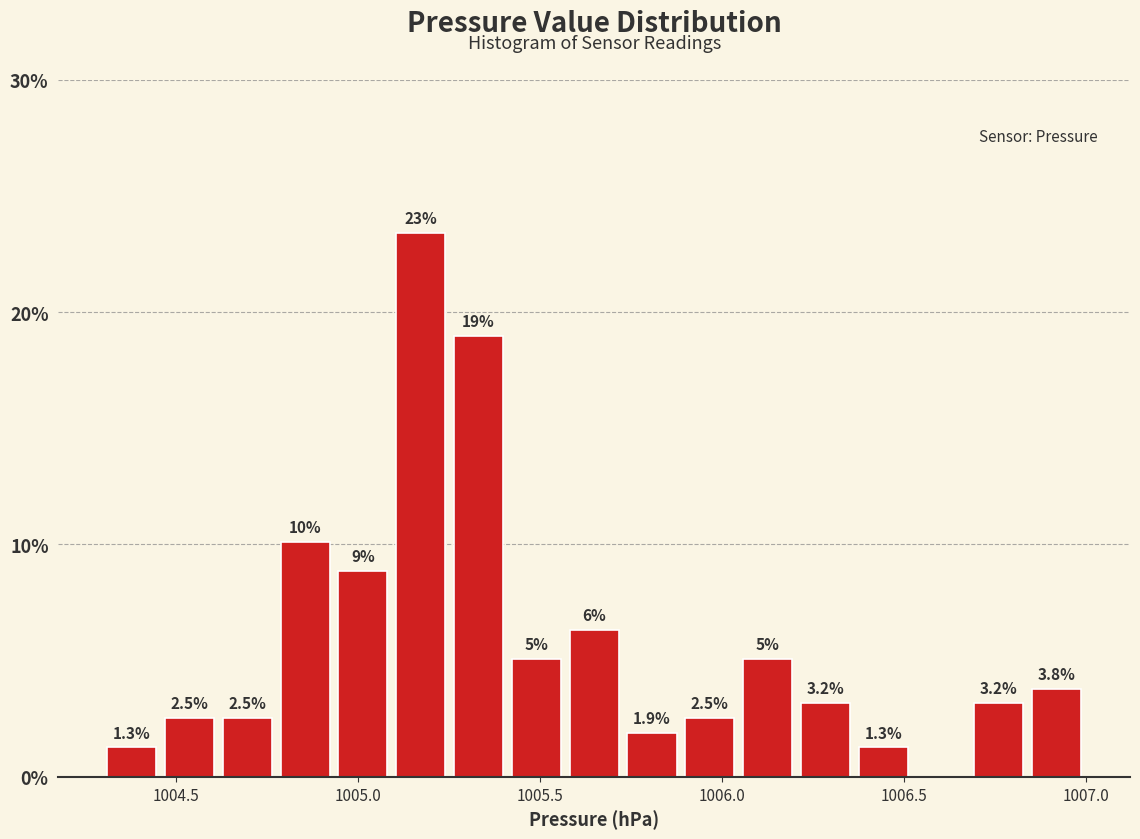

Read against the x-axis, roughly where is the centre of the tallest bar?

1005.15